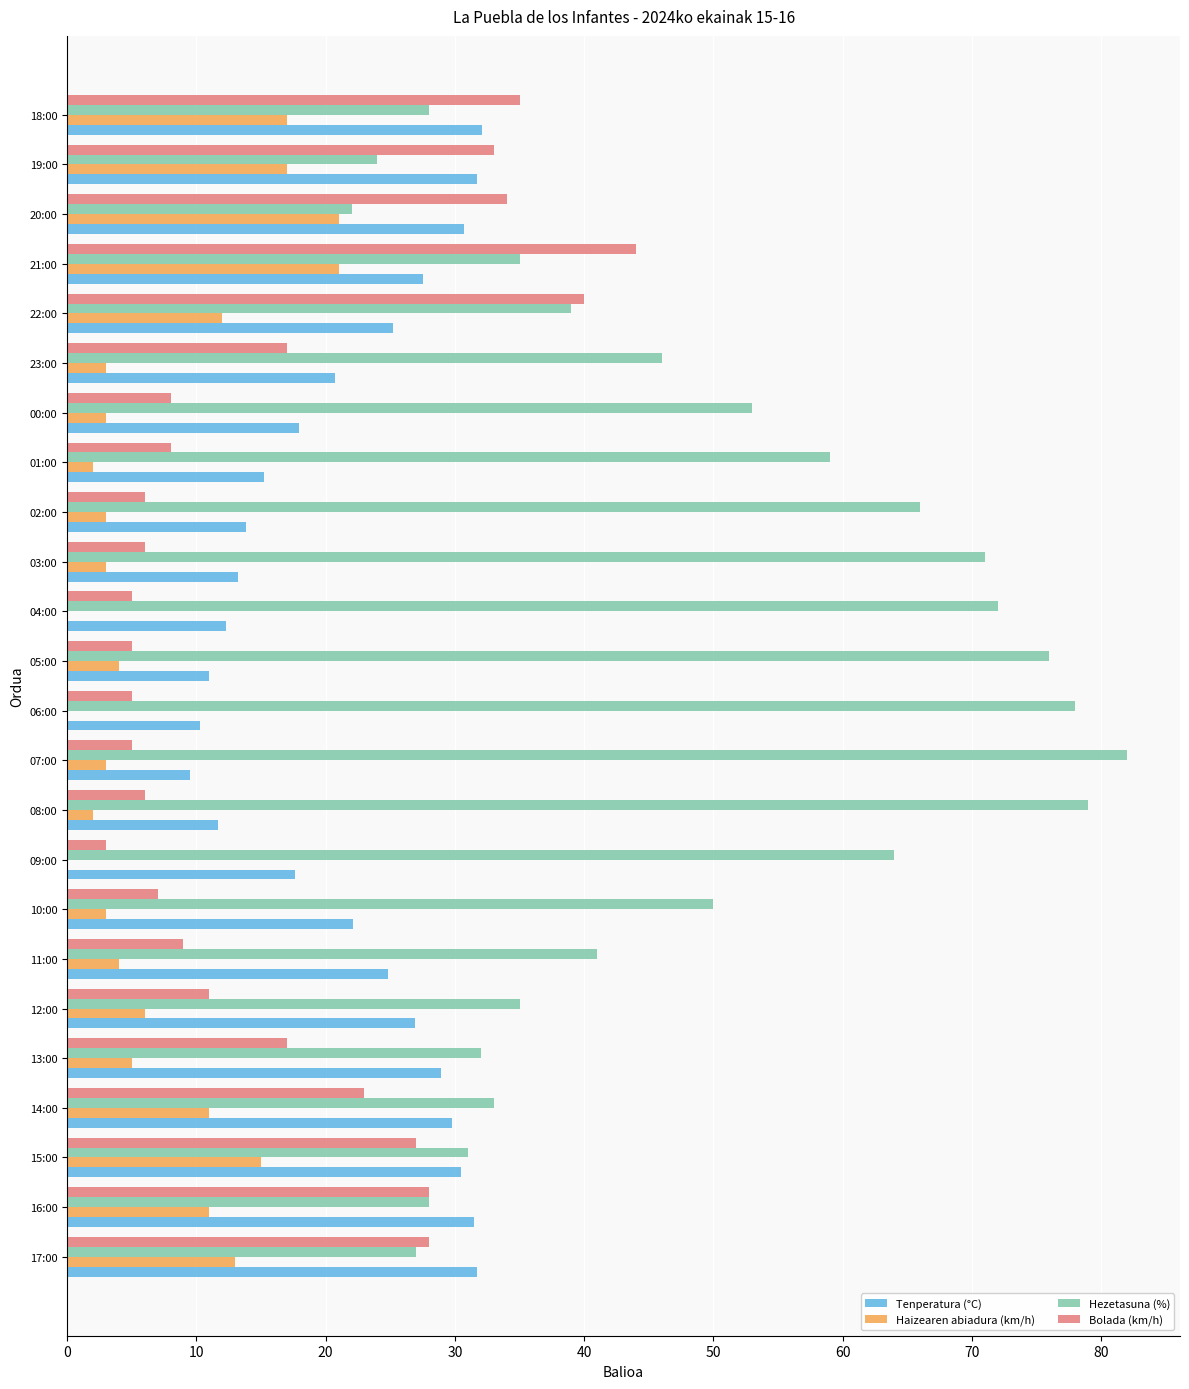

Between 12:00 and 07:00, which series saw the biggest shift?

Hezetasuna (%)